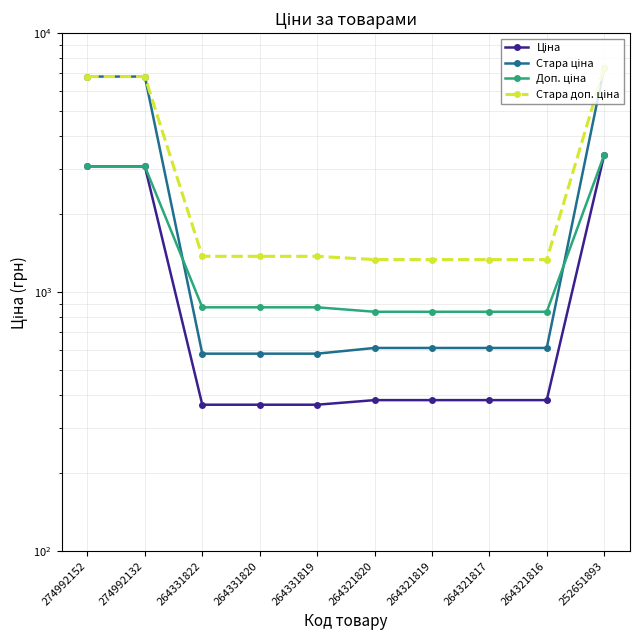

Is the value of Стара ціна at 264331819 greater than the value of Ціна at 264331819?

Yes